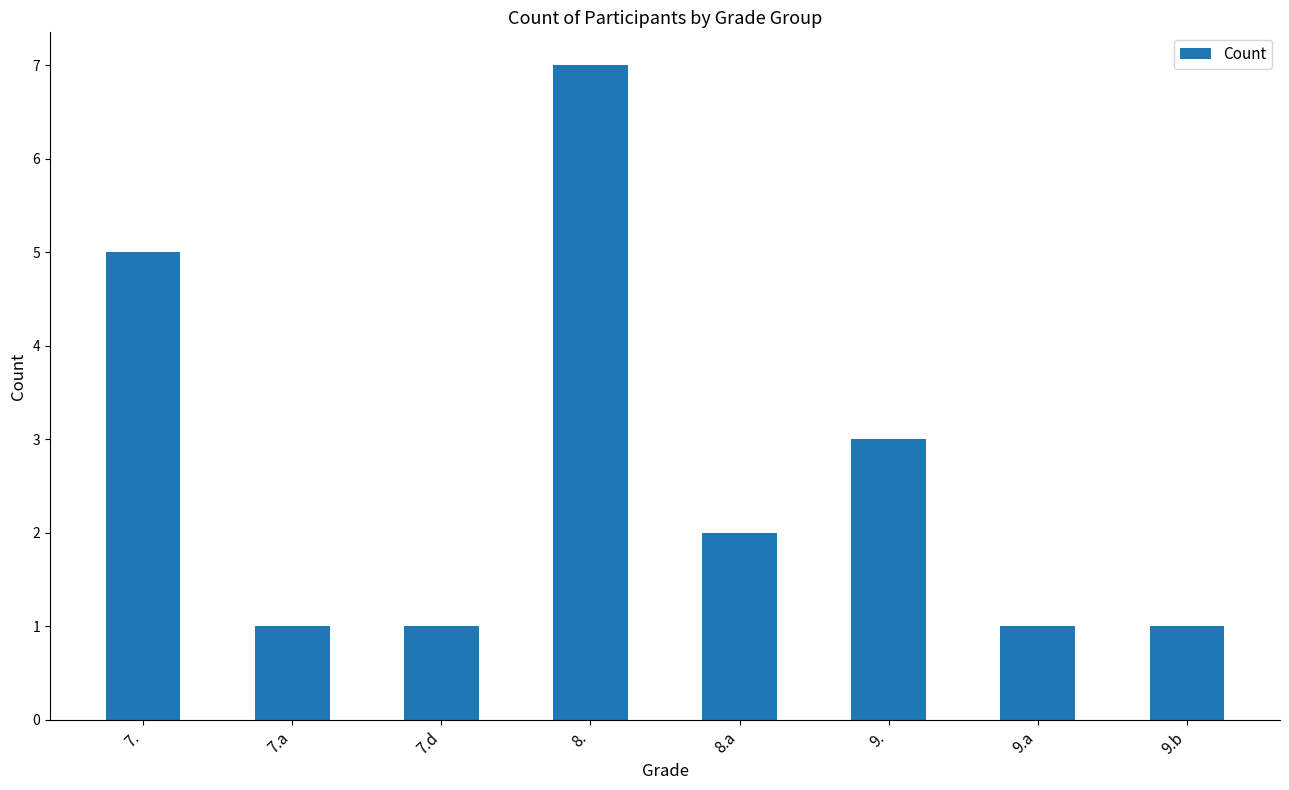

Where does the data first go above 2?

7.